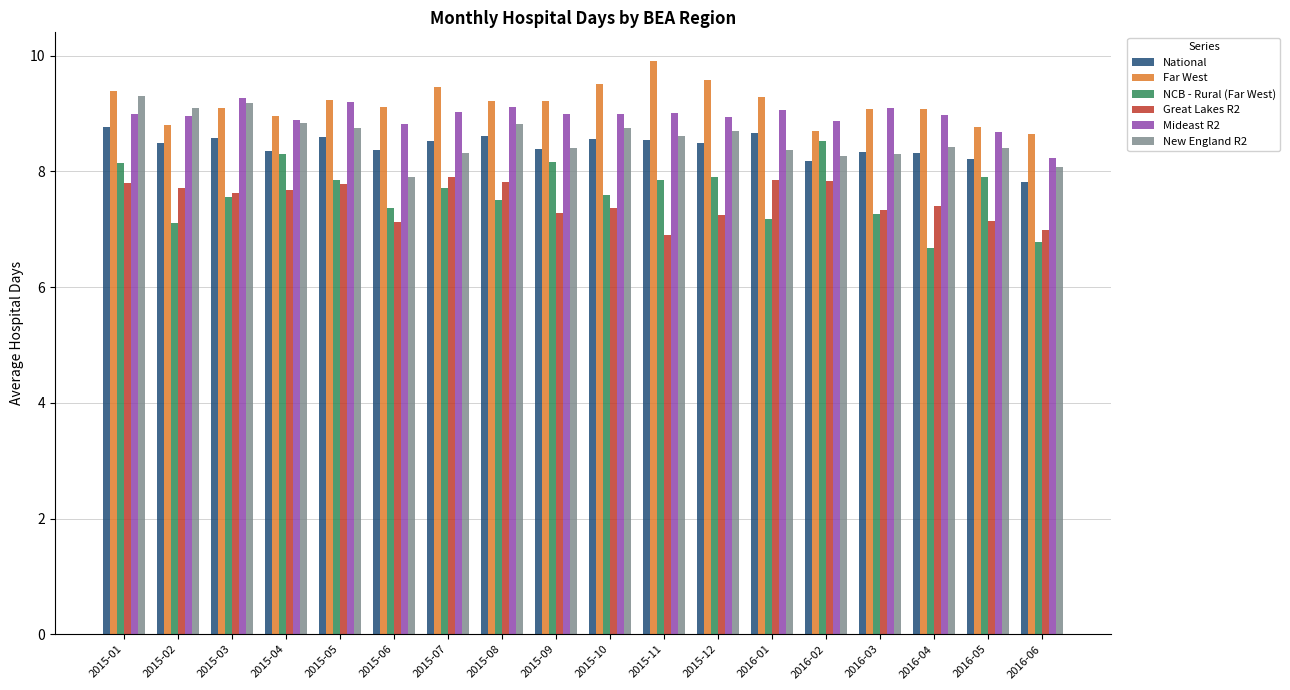

What is the spread (max minus min) of values at 2015-04?

1.3